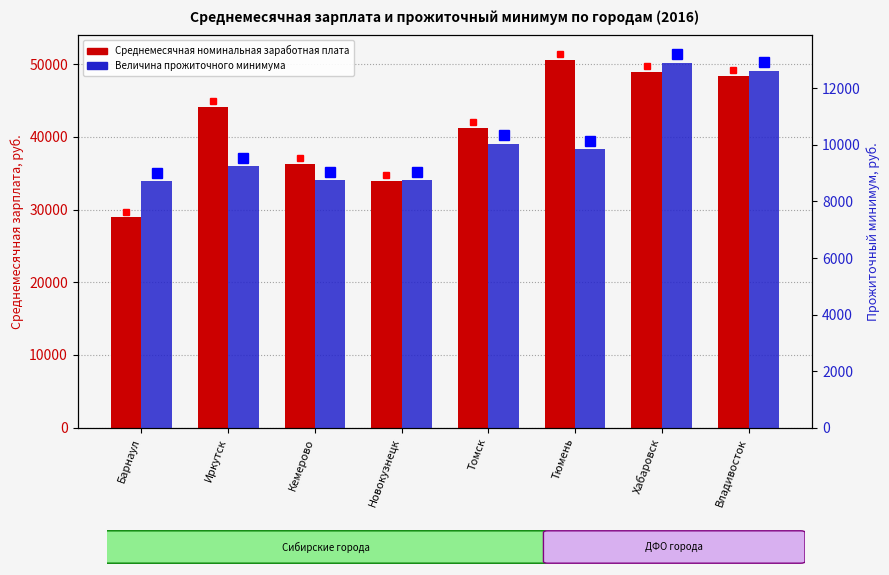

What is the sum of the Среднемесячная номинальная заработная плата values at Владивосток and Барнаул?

77312.6